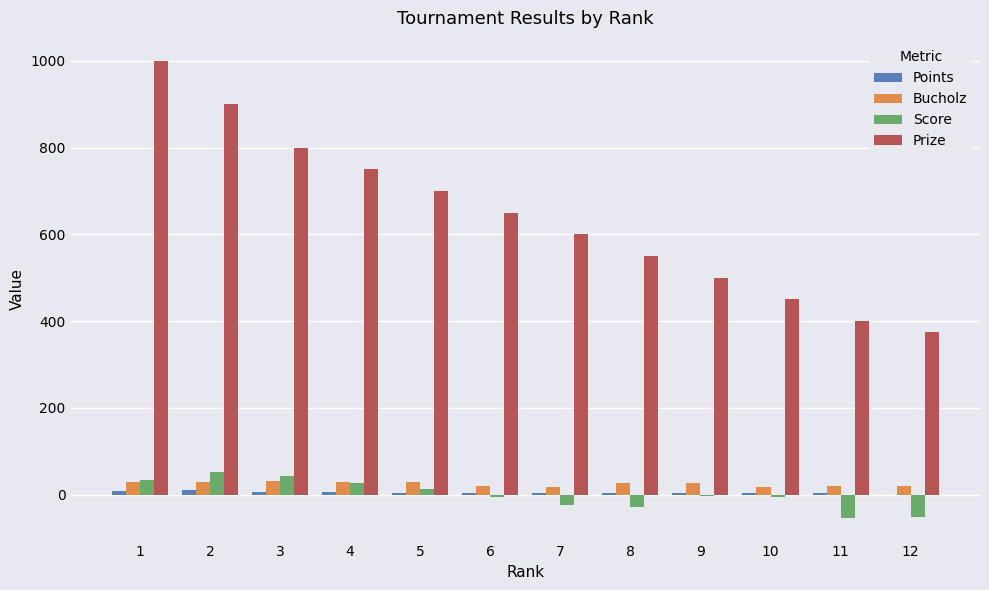

Between 3 and 7, which series saw the biggest shift?

Prize